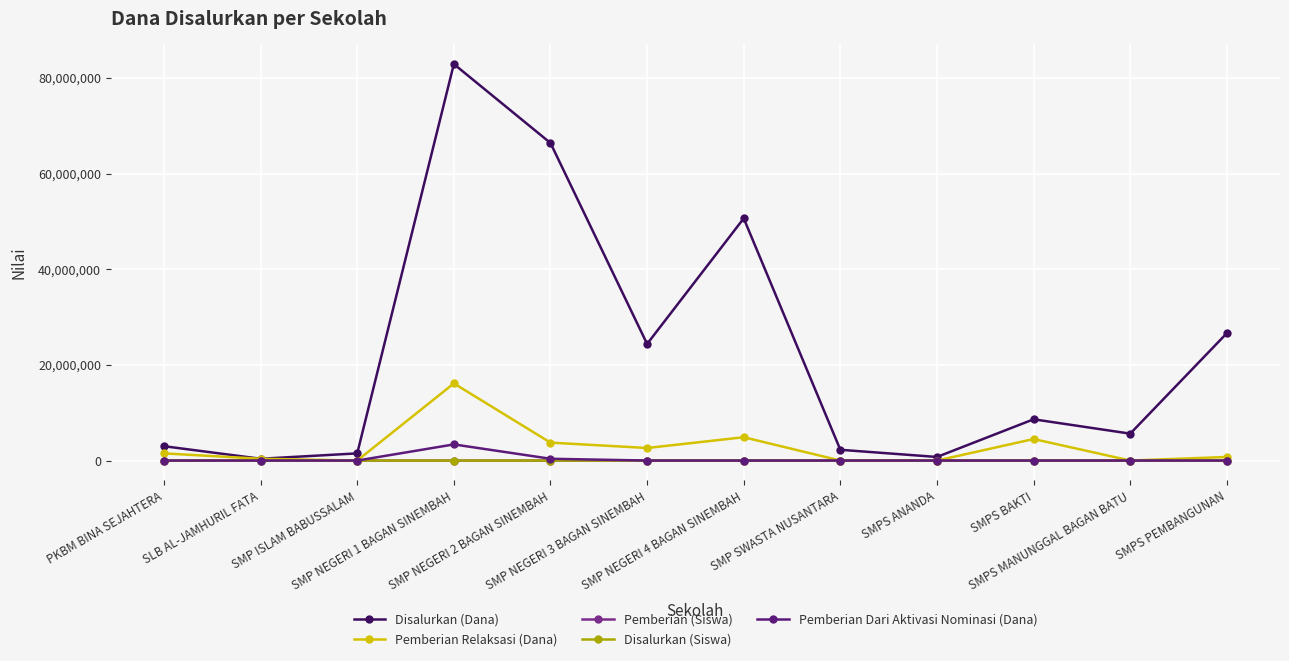

How many interior local peaks does the Disalurkan (Dana) series have?

3